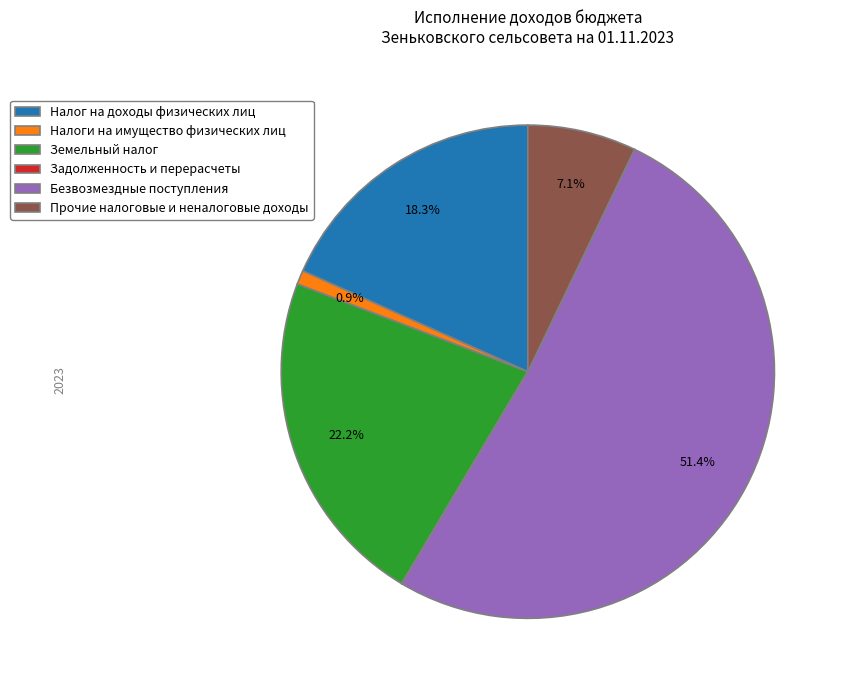

Approximately how many times larger is the value at Земельный налог compared to Налоги на имущество физических лиц?

24.2